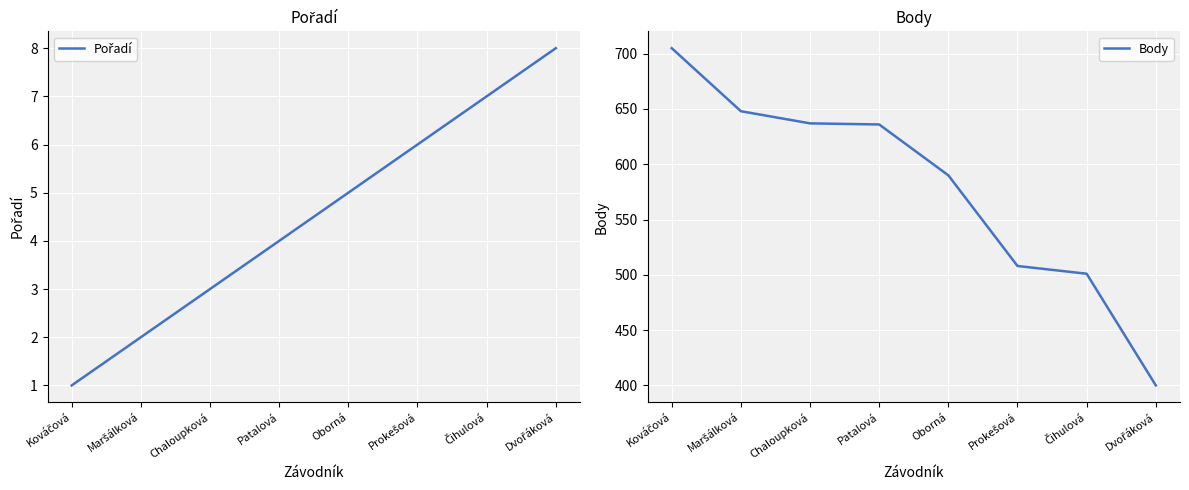

The value of Body at Prokešová is 508. True or false?

True